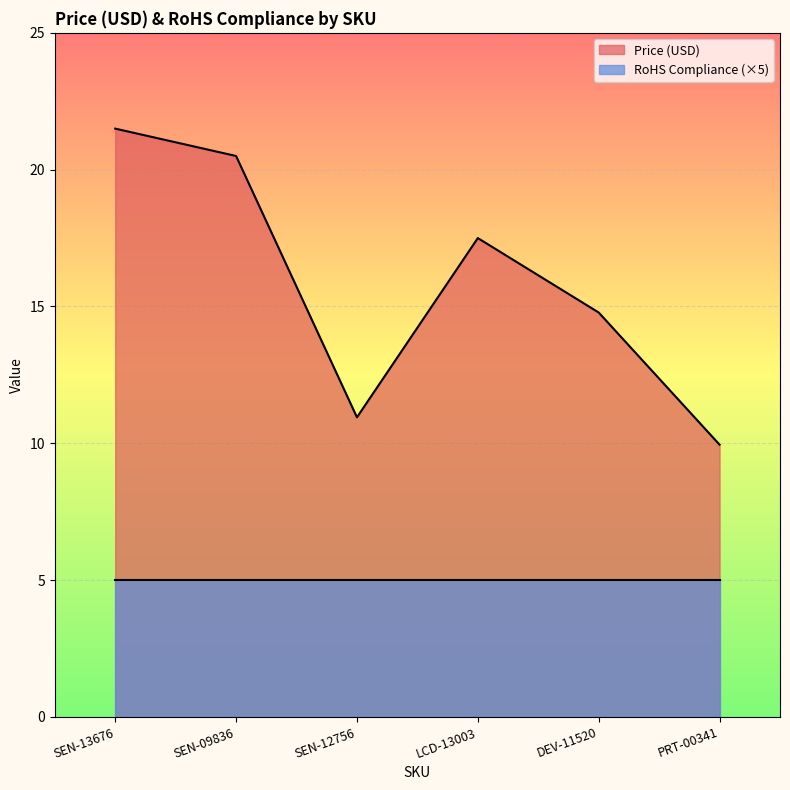

How many lines are shown in the chart?

2